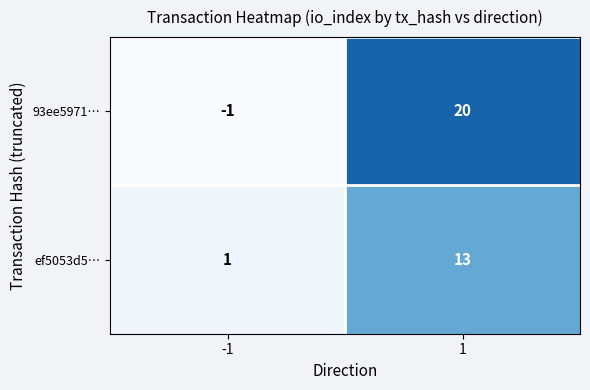

At which category is the sum across all series the highest?

1